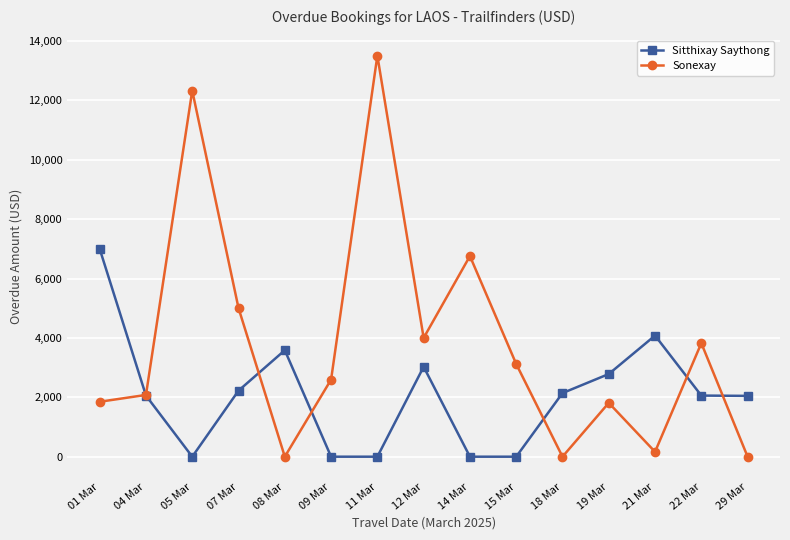

The Sitthixay Saythong series shows 839 at 08 Mar. True or false?

False